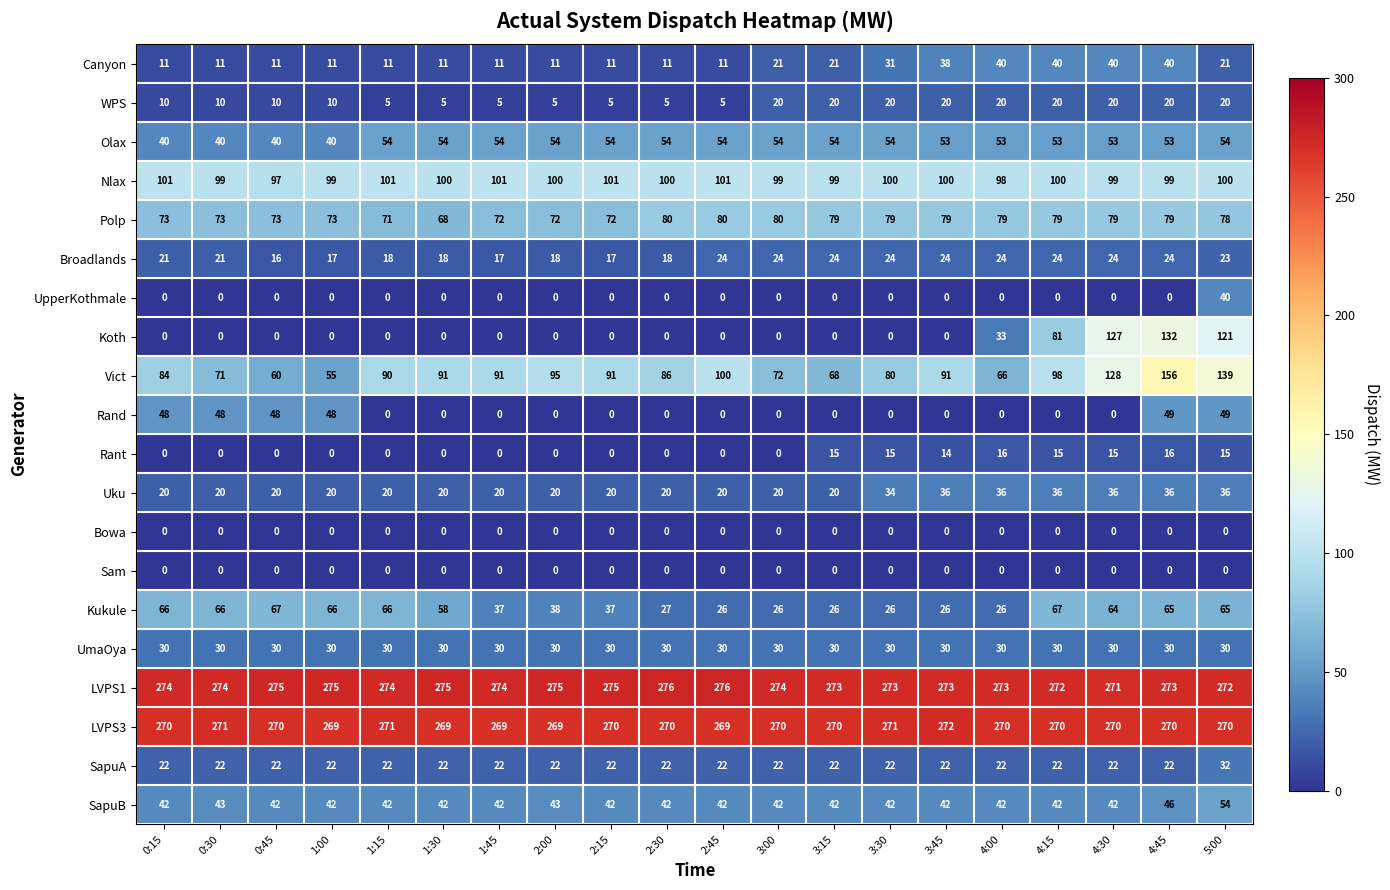

True or false: Bowa has a value of 0 at 4:00.

True